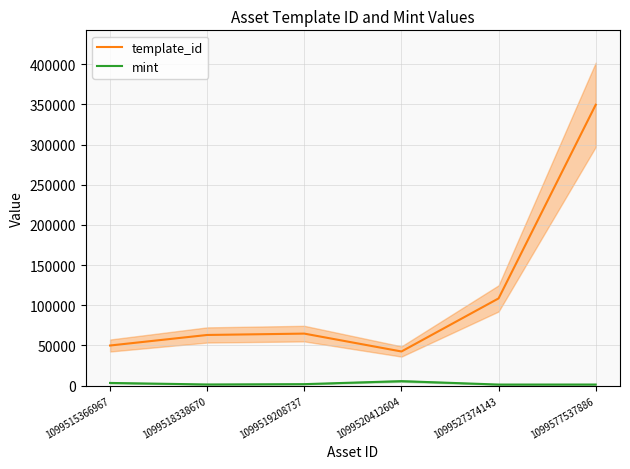

What is the spread (max minus min) of values at 1099520412604?

36925